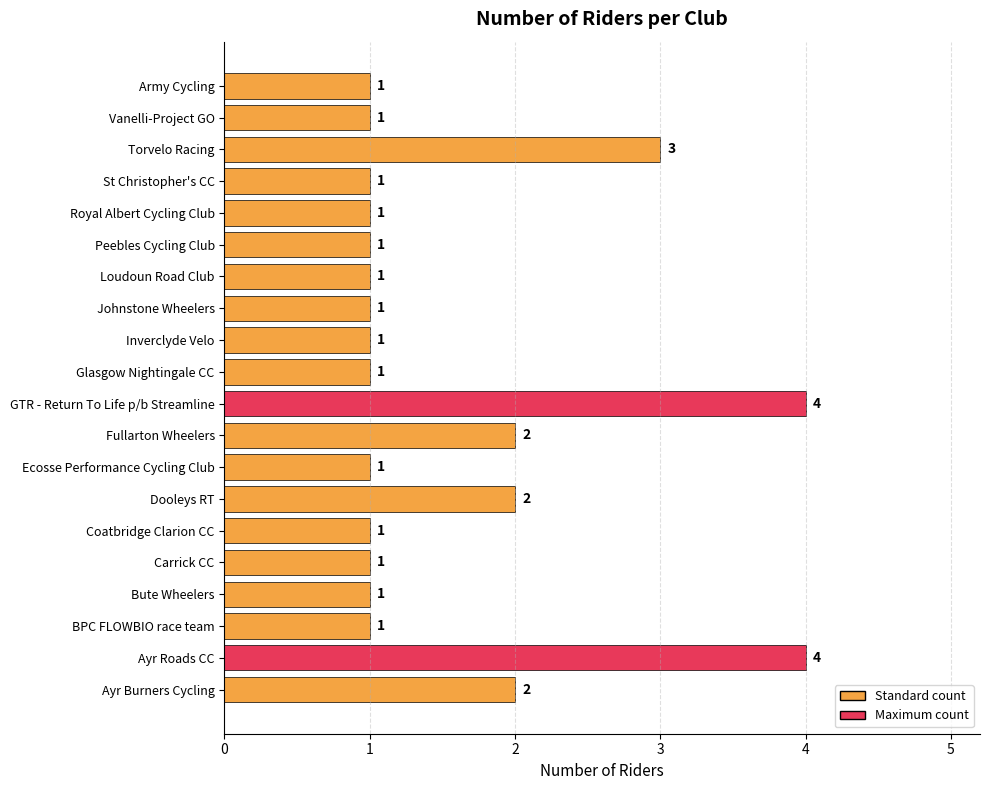

Between Fullarton Wheelers and Royal Albert Cycling Club, which is larger?

Fullarton Wheelers